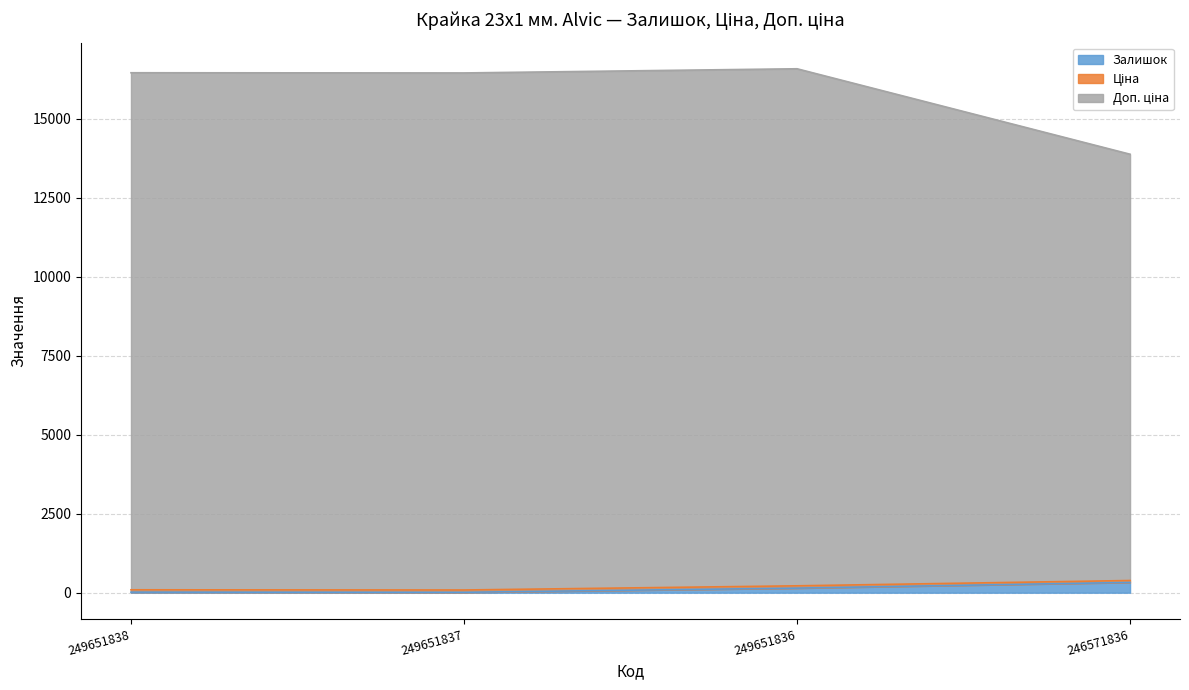

What is the difference between the Ціна values at 249651837 and 249651838?

6.0